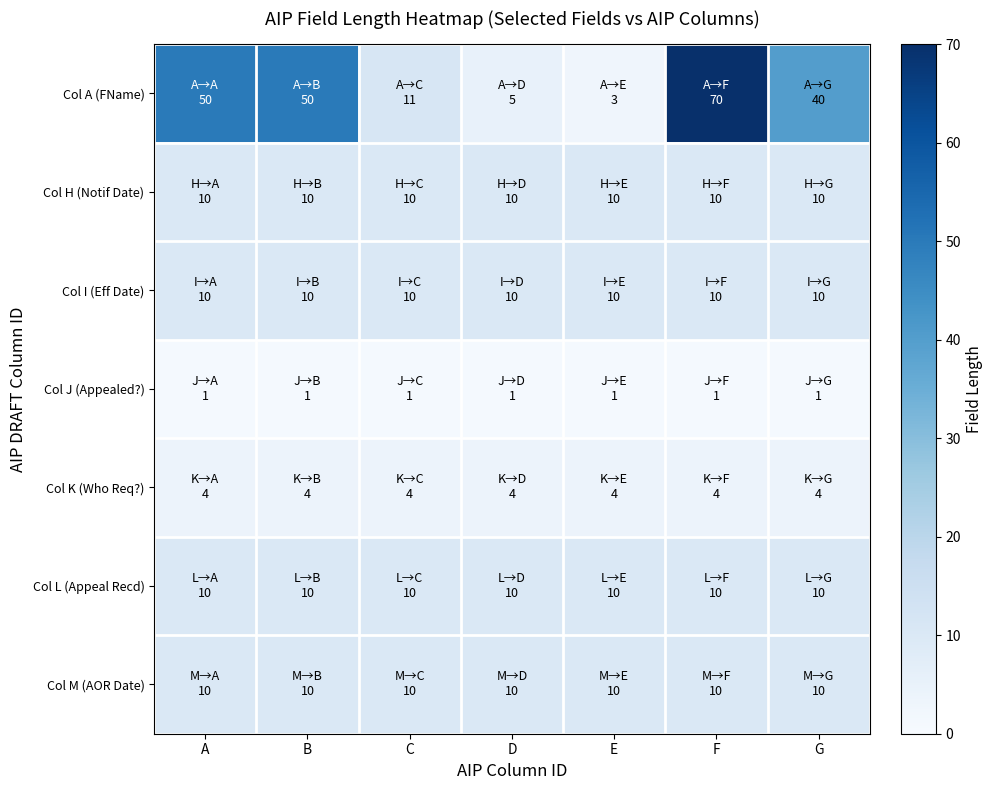

Which series has the largest range (max minus min)?

Col A (FName)